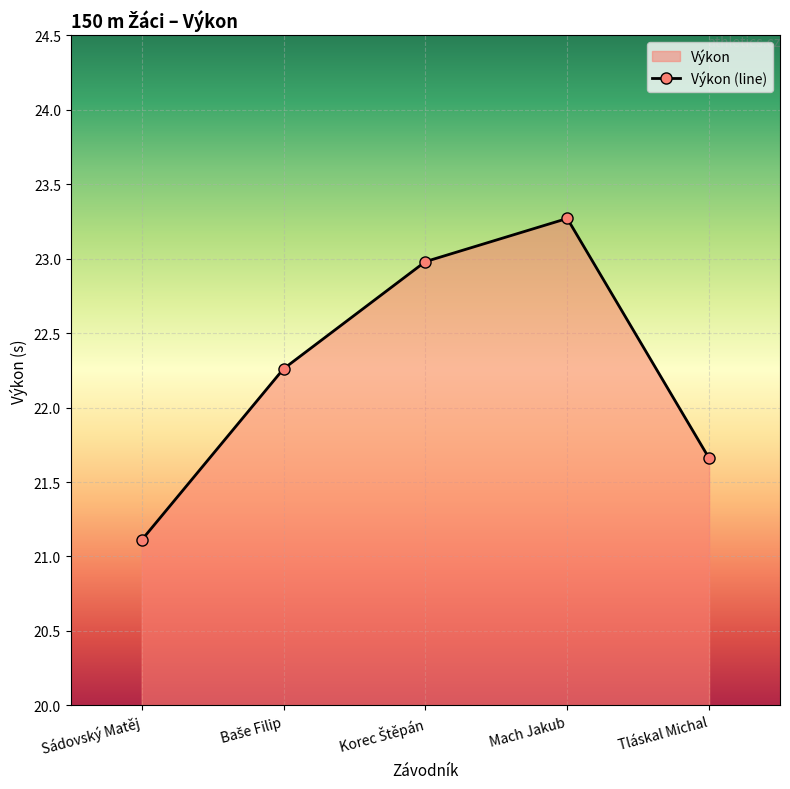

Which label corresponds to the smallest value in the chart?

Sádovský Matěj